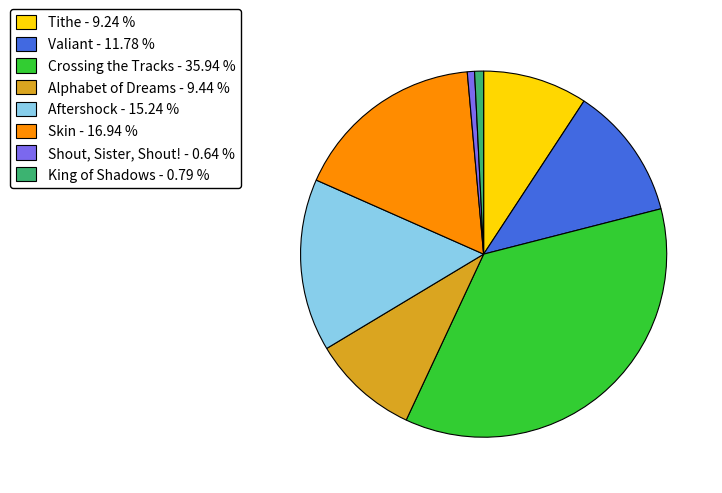

Approximately how many times larger is the value at Tithe compared to Shout, Sister, Shout!?

14.5